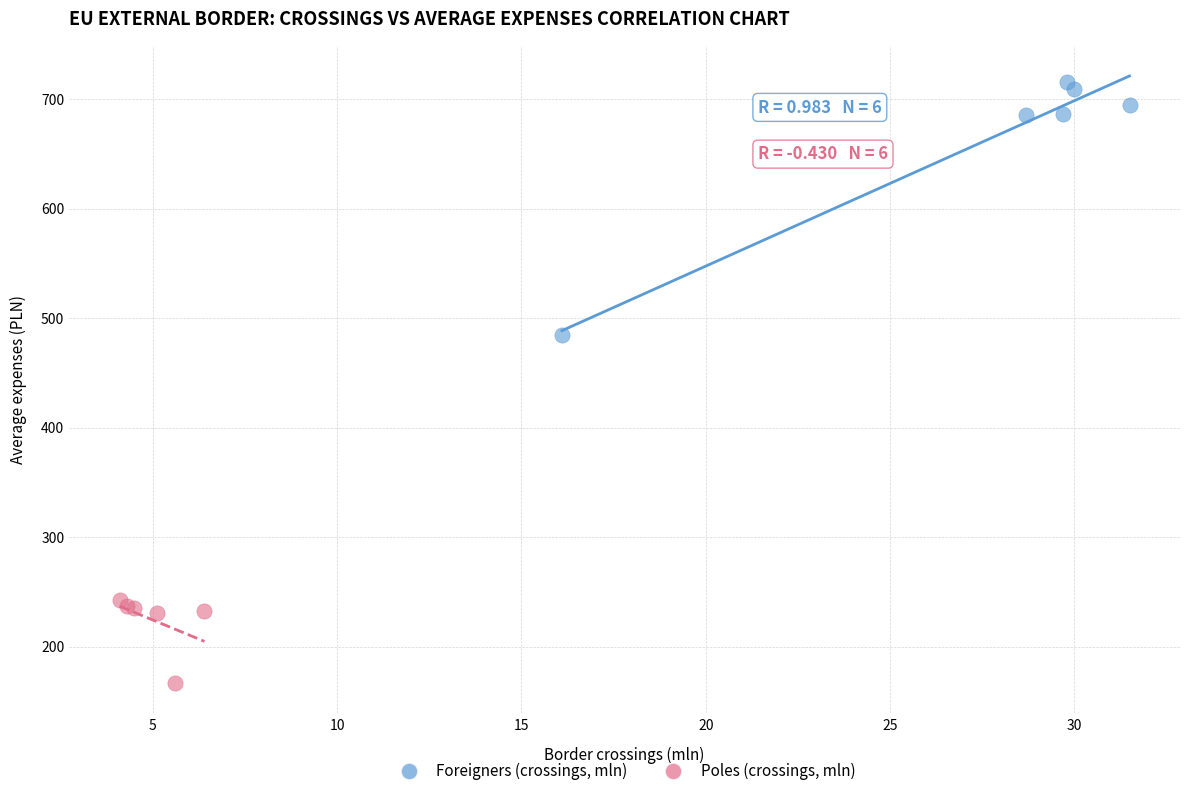

Which series contains the lowest Y value?

Poles (crossings, mln)